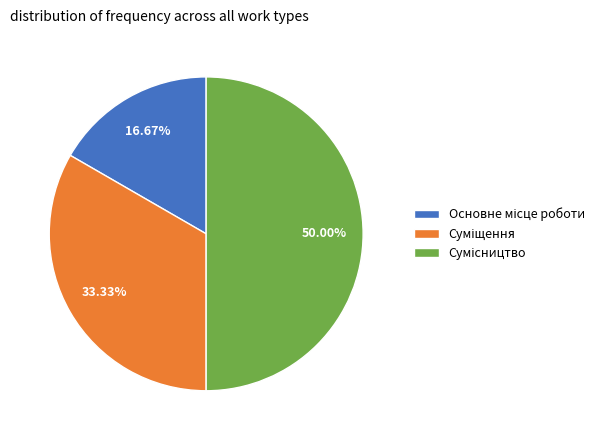

How many slices are in this pie chart?

3